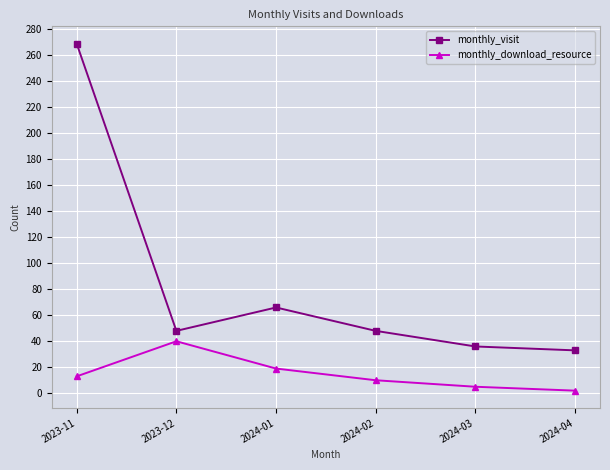

What is the value of the monthly_download_resource point at the 6th from the left?

2